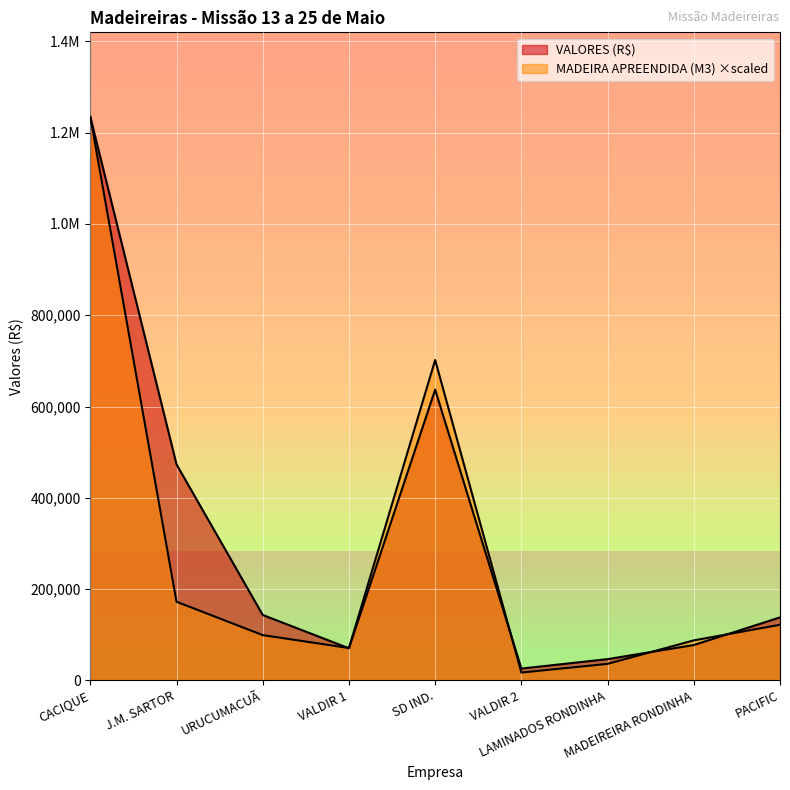

Is the value of MADEIRA APREENDIDA (M3) at VALDIR 2 greater than the value of VALORES (R$) at VALDIR 1?

No